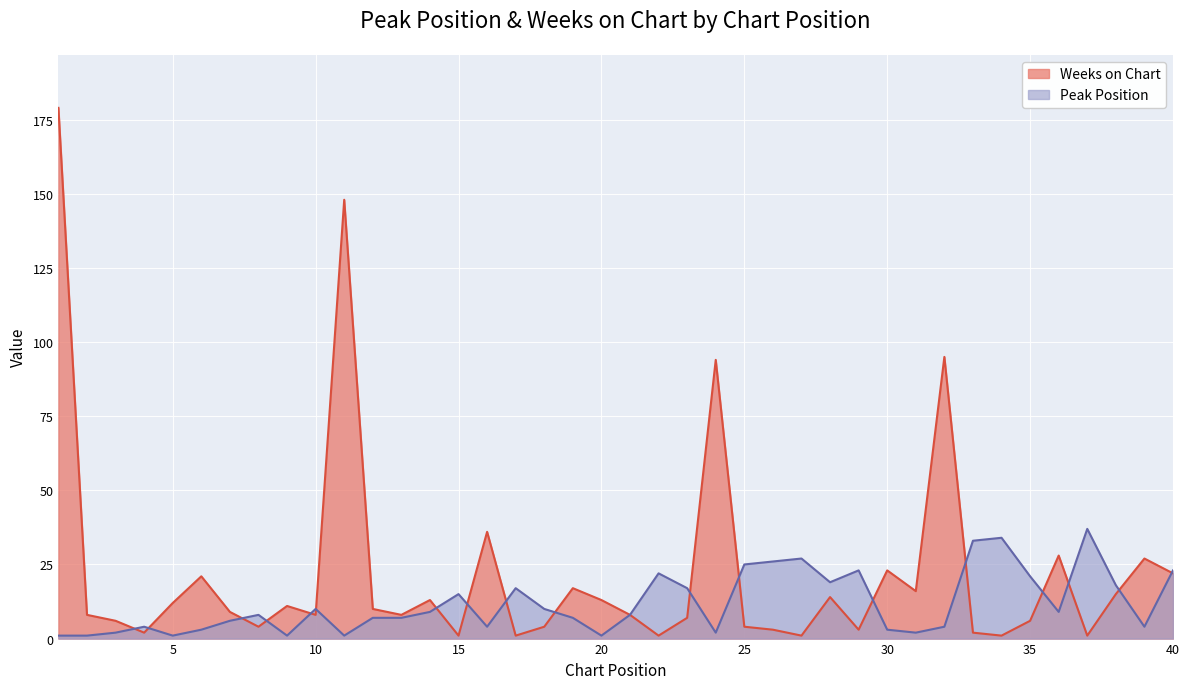

At which category does the chart reach its minimum across all series?

1